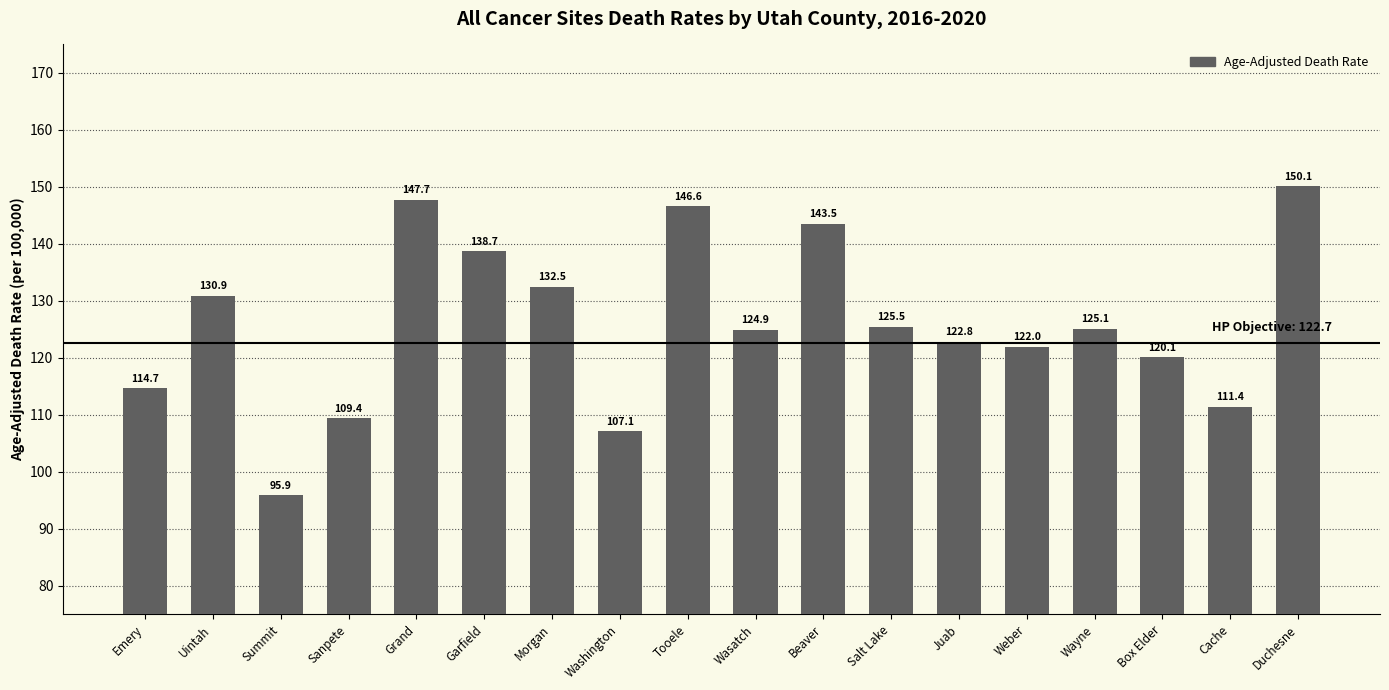

List the labels in order of value, smallest first.

Summit, Washington, Sanpete, Cache, Emery, Box Elder, Weber, Juab, Wasatch, Wayne, Salt Lake, Uintah, Morgan, Garfield, Beaver, Tooele, Grand, Duchesne